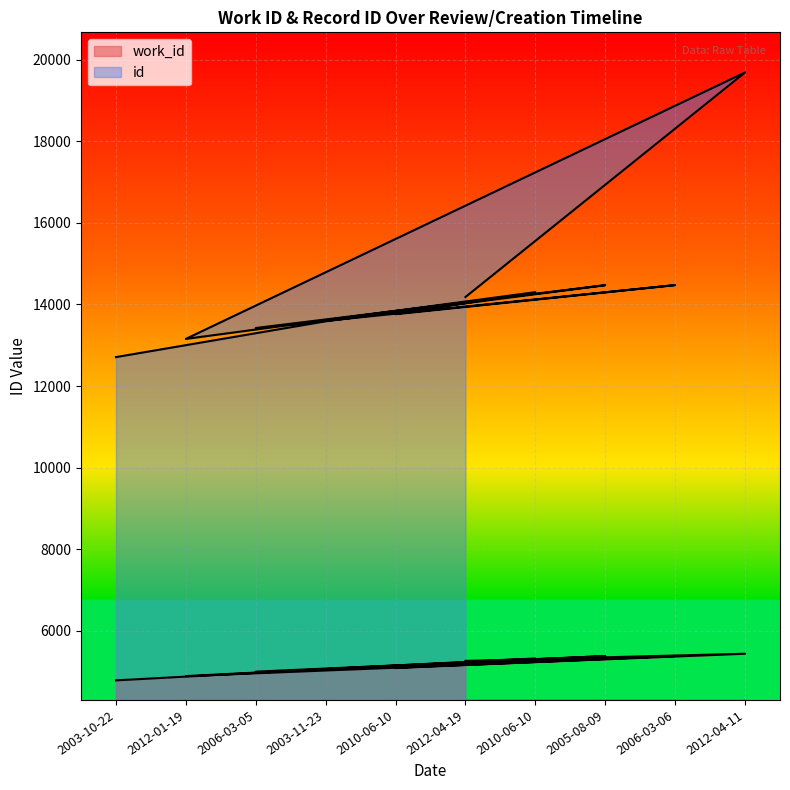

The value of id at 2003-11-23 is 7811. True or false?

False